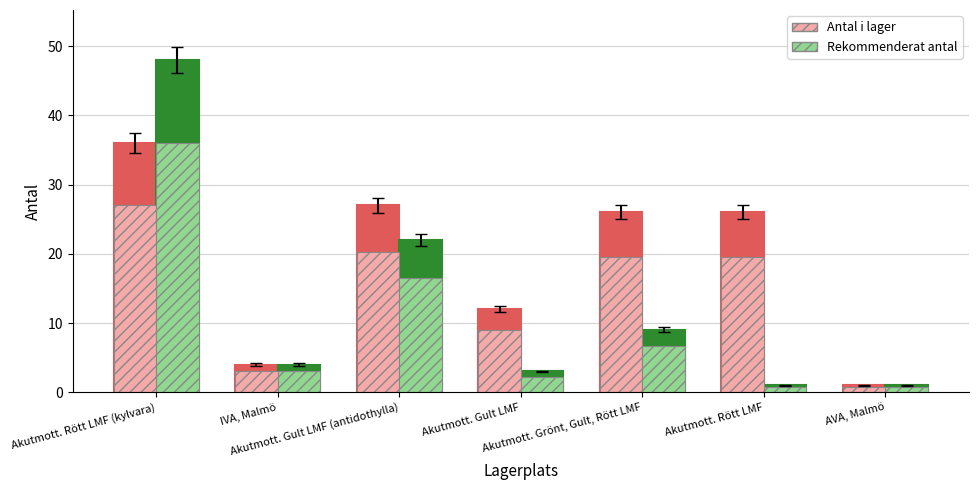

At which label does Antal i lager reach its peak?

Akutmott. Rött LMF (kylvara)